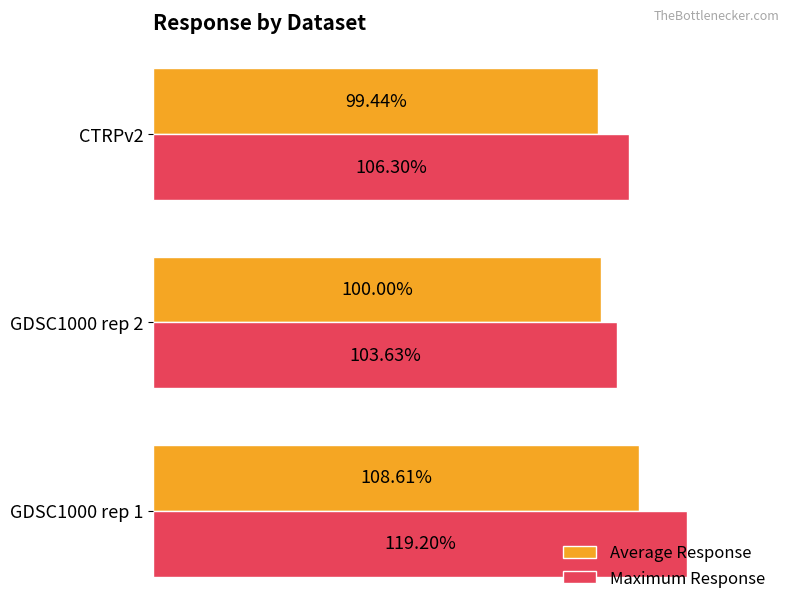

Between GDSC1000 rep 1 and GDSC1000 rep 2, which series saw the biggest shift?

Maximum Response